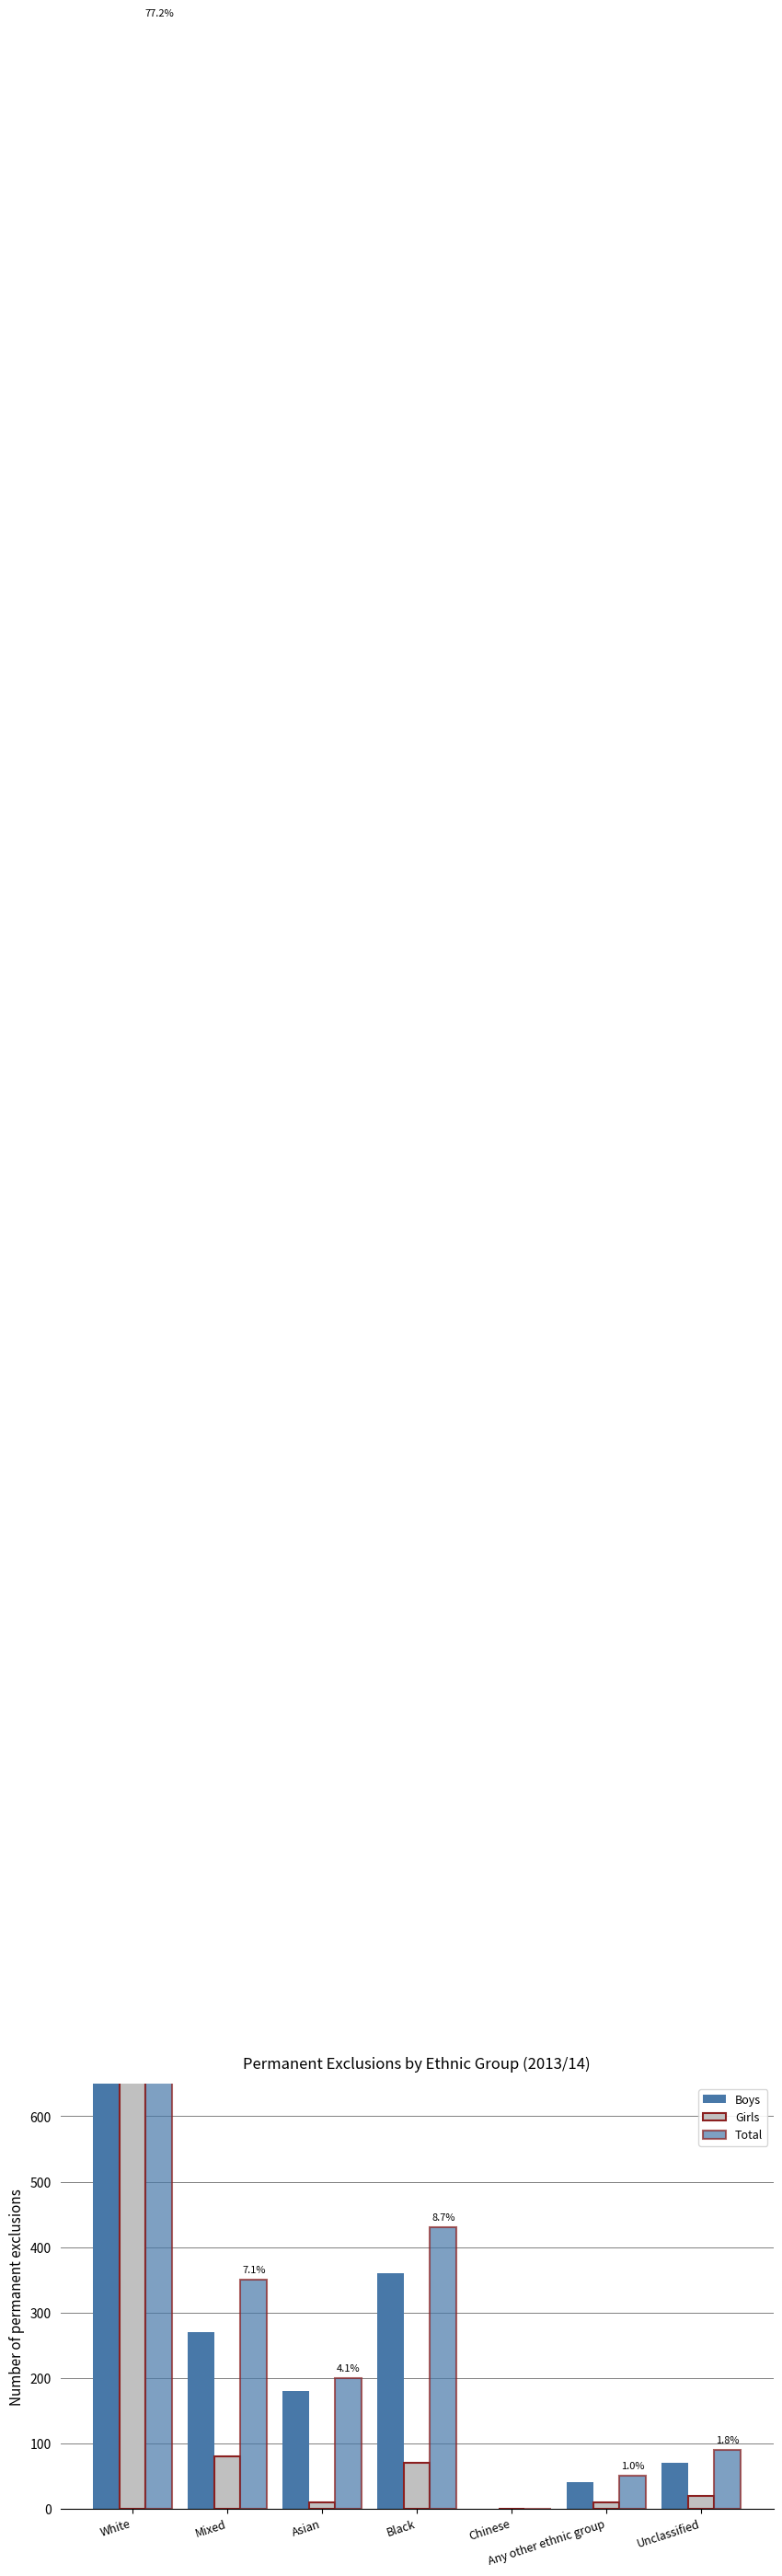

How many positive values does the Girls series have?

6